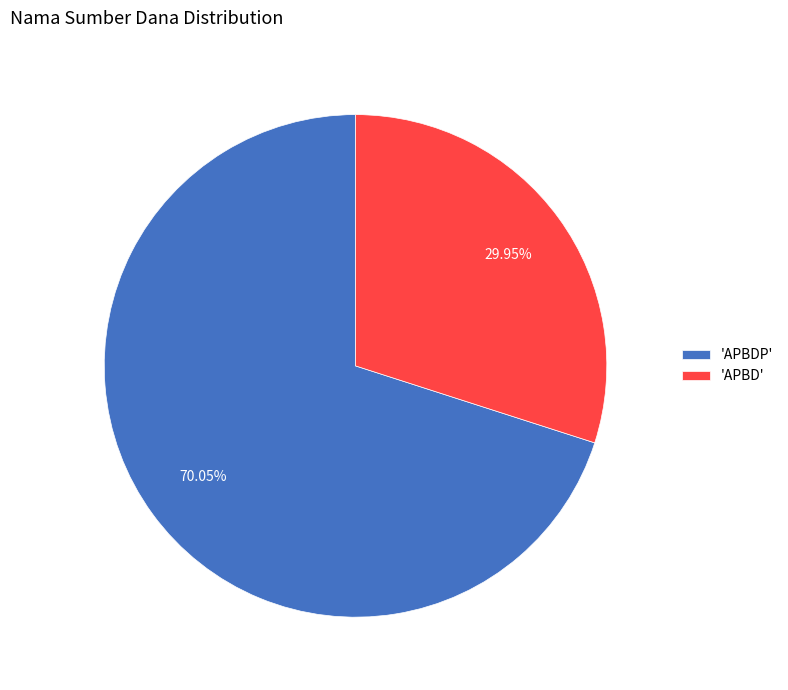

Does 'APBD' account for over 50% of the chart?

No